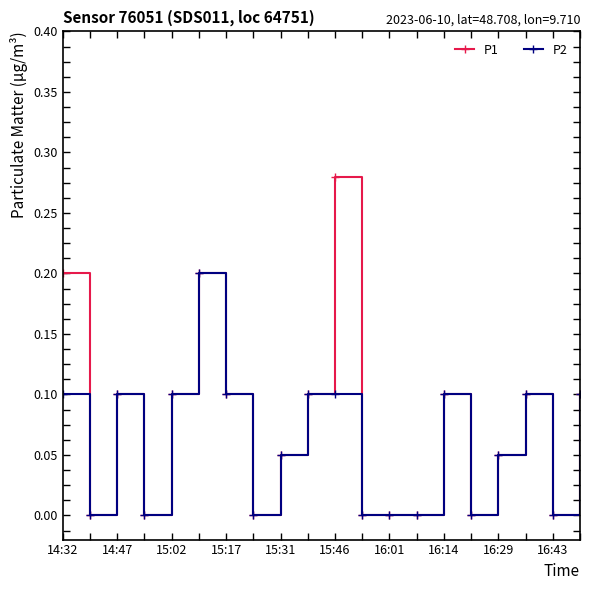

Which series has the largest range (max minus min)?

P1